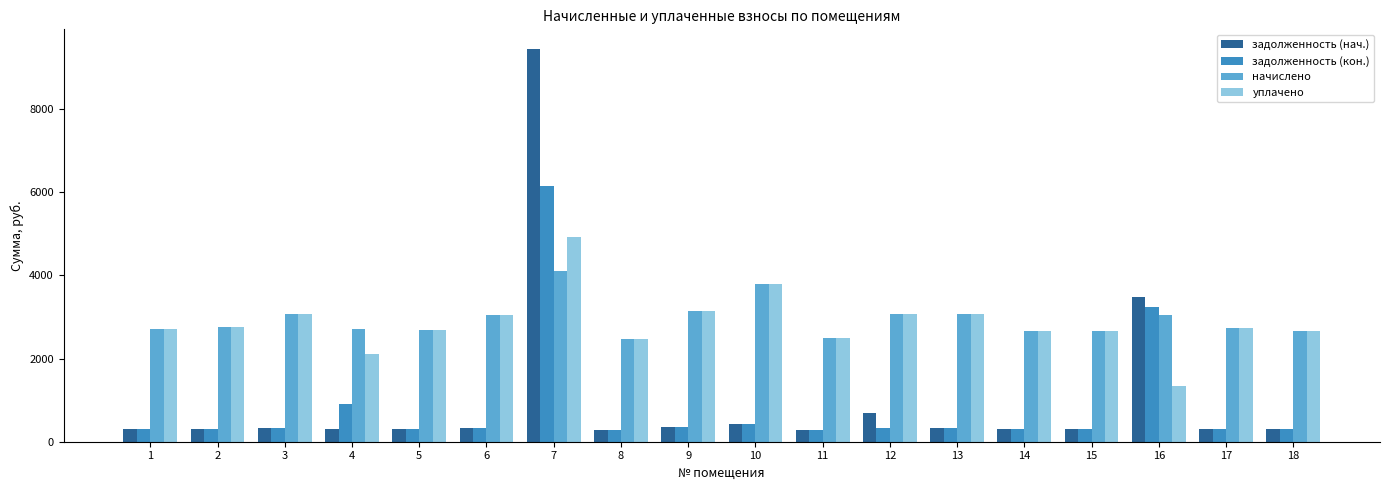

Which series has the widest spread of values?

задолженность (нач.)